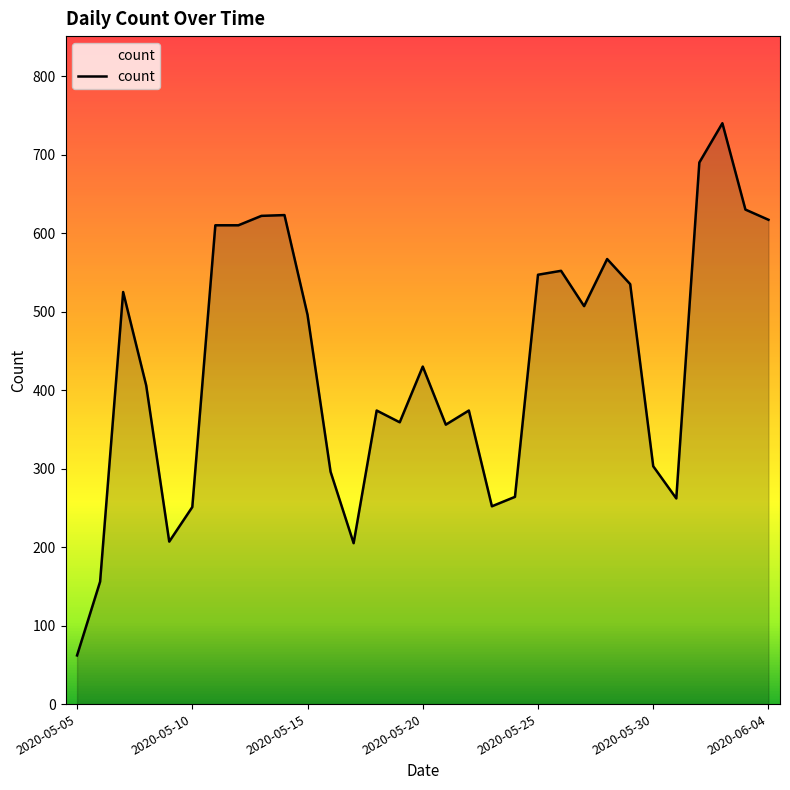

What is the minimum value shown in the chart?

62